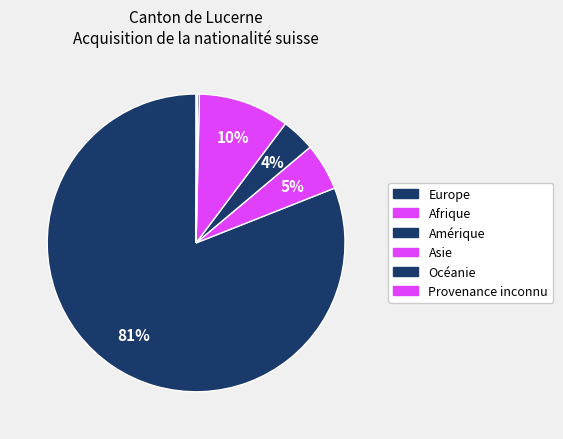

What is the majority slice?

Europe